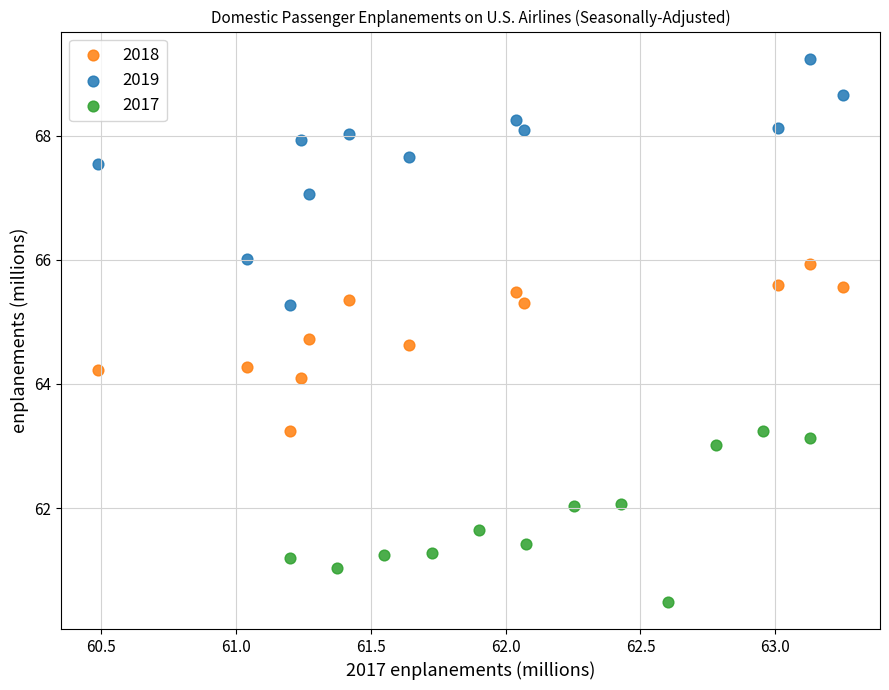

What are all the series names shown in the legend?

2018, 2019, 2017